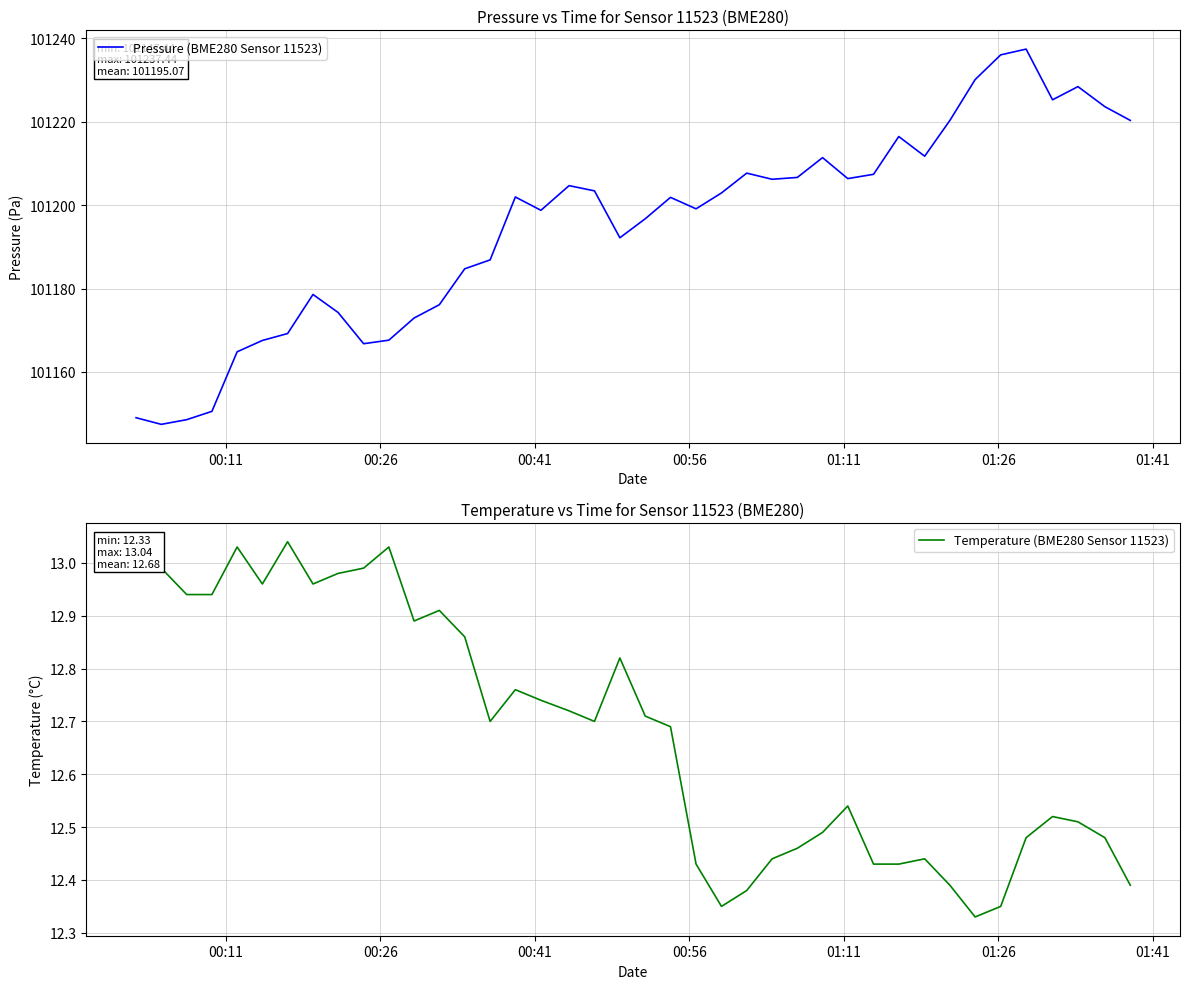

What is the minimum value for Pressure (BME280 Sensor 11523)?

101147.4